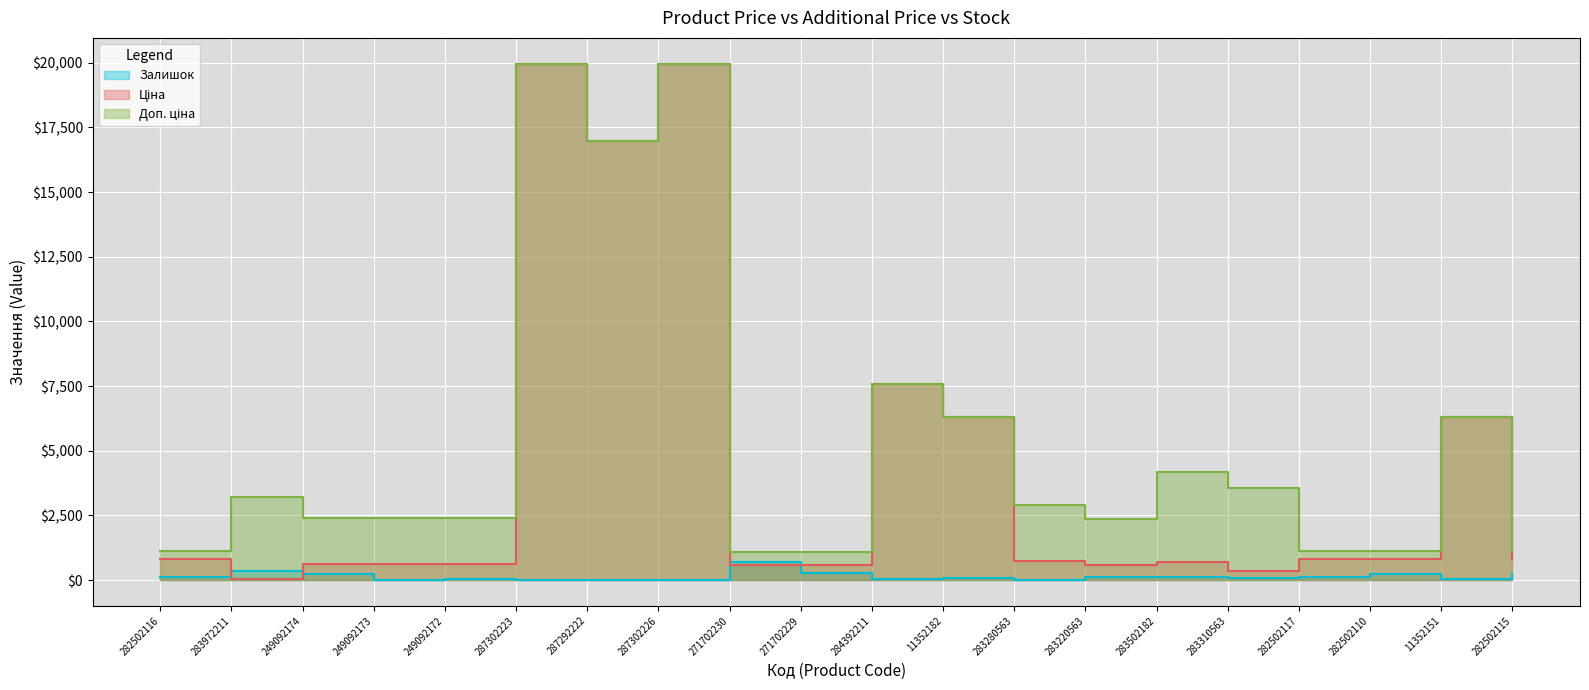

At which label does Доп. ціна first exceed 2897?

283972211